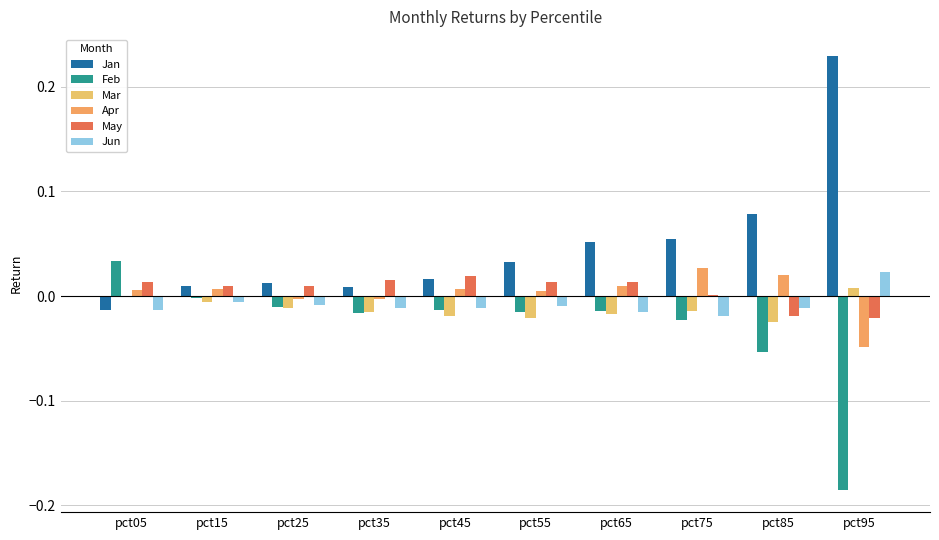

What is the sum of all May values?

0.1